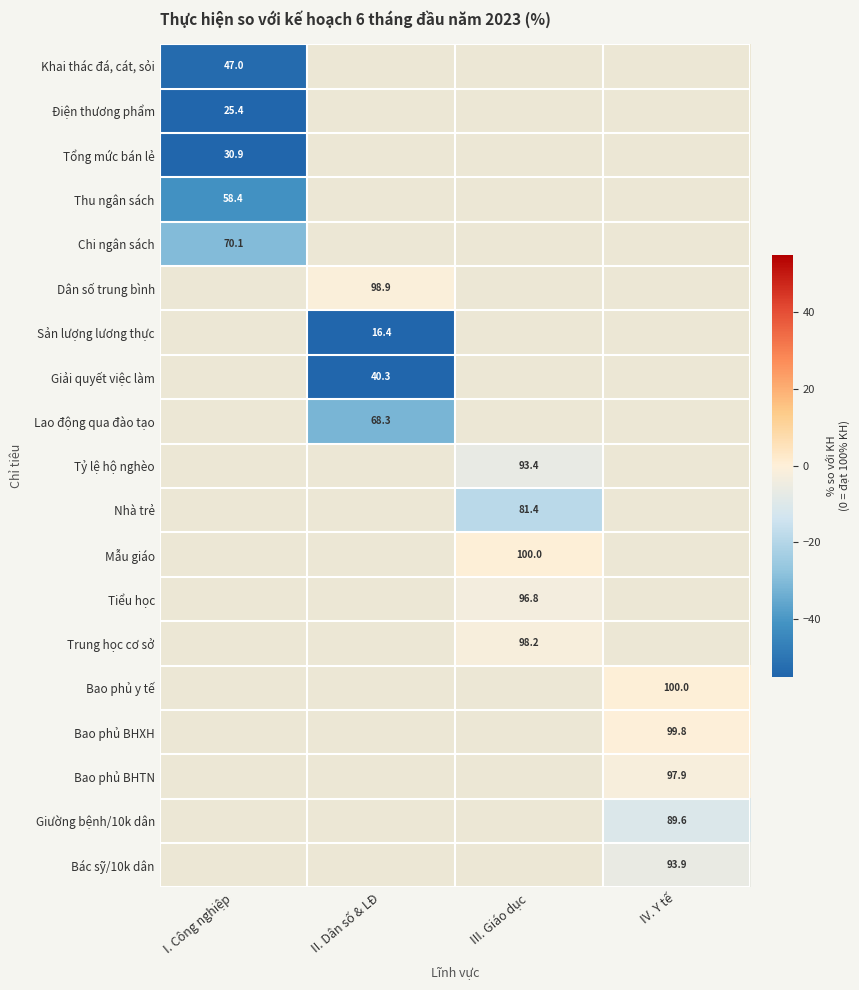

Count the number of categories in the chart.

4